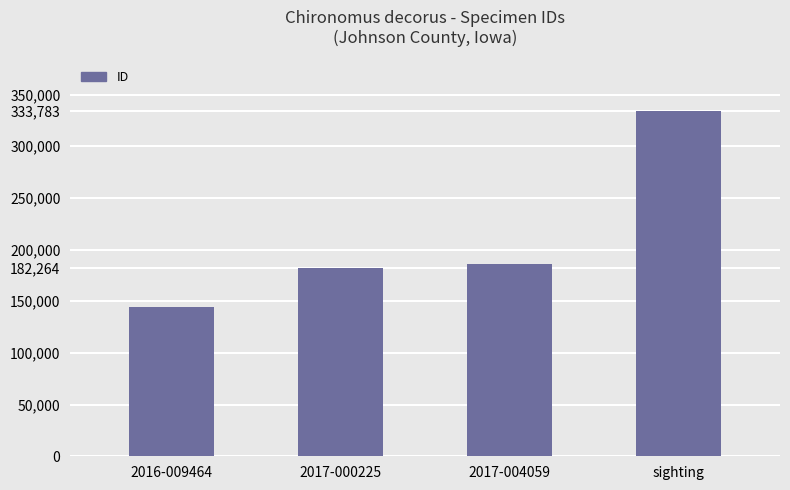

What is the change in value from 2016-009464 to 2017-004059?

+41256